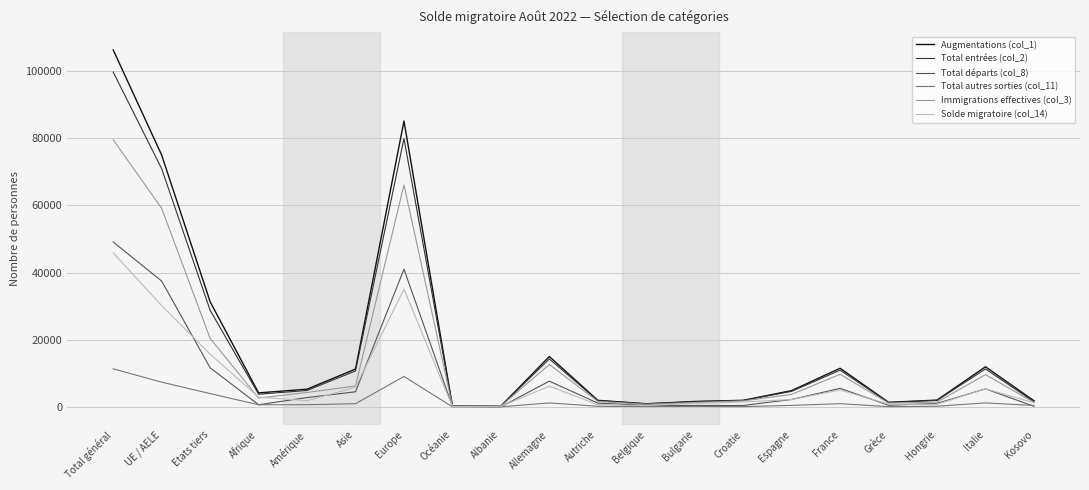

Which series has the largest range (max minus min)?

Augmentations (col_1)